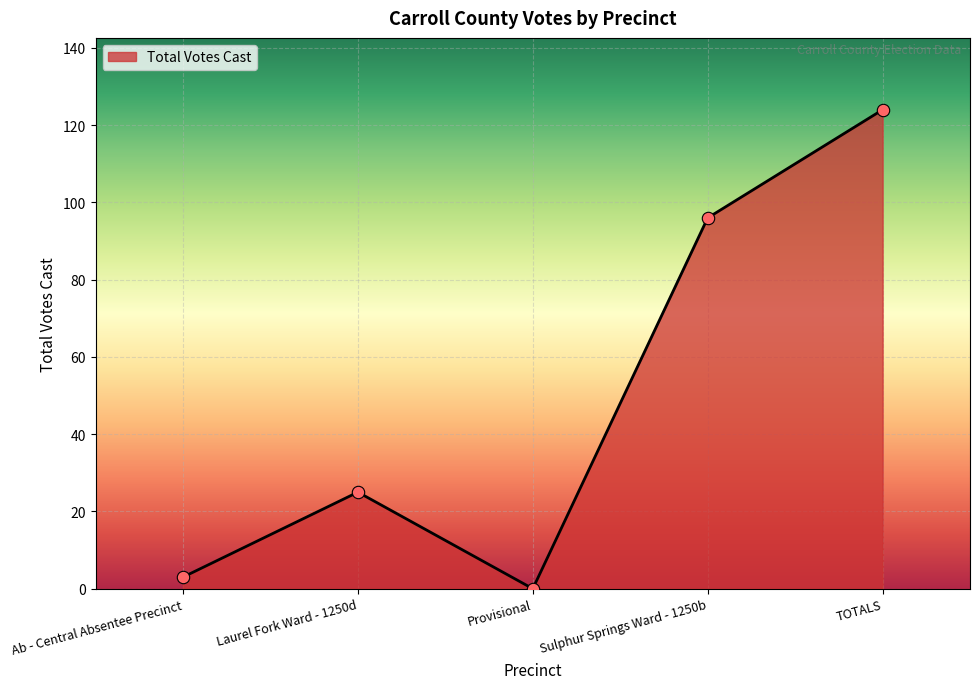

What is the change in value from Provisional to TOTALS?

+124